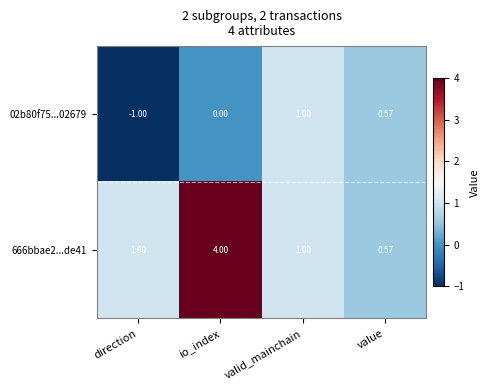

List the series in order of their peak value, lowest first.

02b80f75...02679, 666bbae2...de41